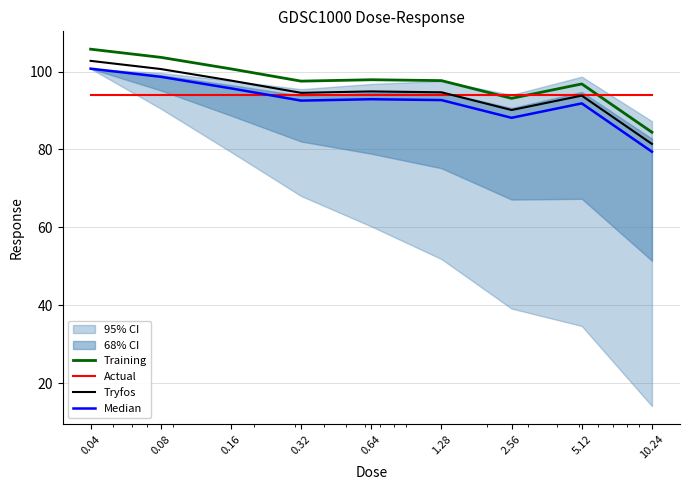

The value of Training at 2.56 is 142.0. True or false?

False